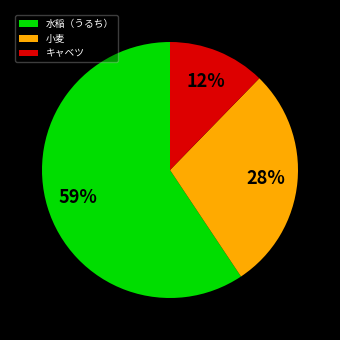

Do キャベツ and 小麦 together represent more than half of the pie?

No